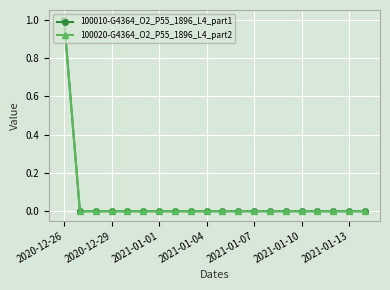

What is the maximum value shown in the chart?

1